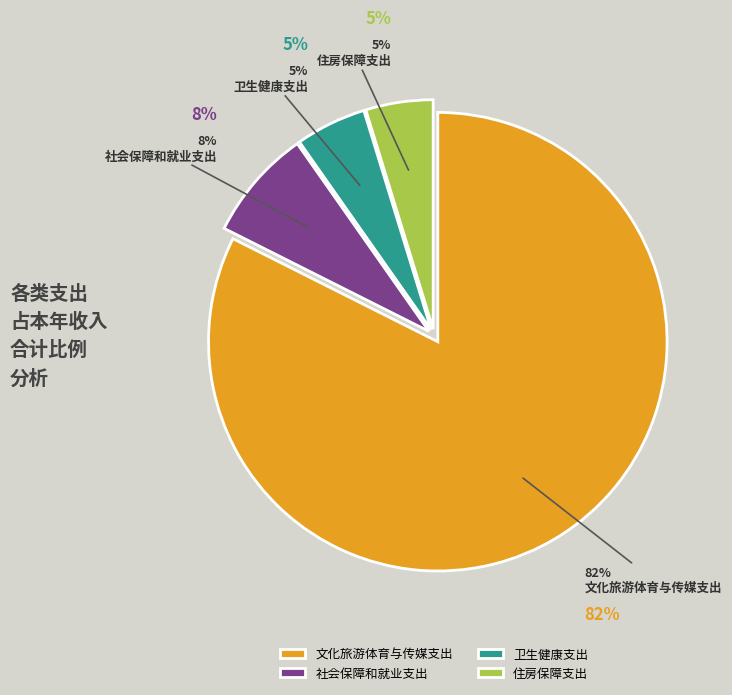

Rank the categories by value from lowest to highest.

住房保障支出, 卫生健康支出, 社会保障和就业支出, 文化旅游体育与传媒支出